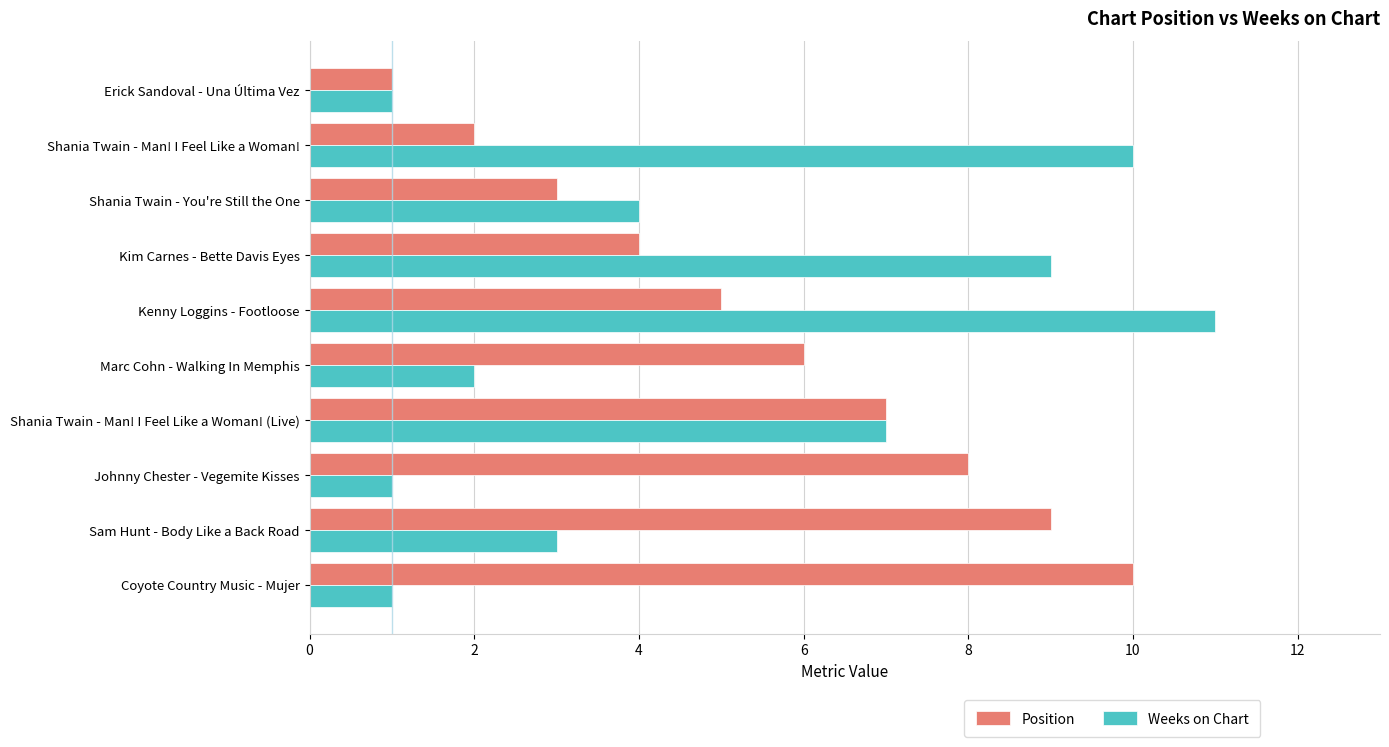

Which category has the highest value in the Weeks on Chart series?

Kenny Loggins - Footloose